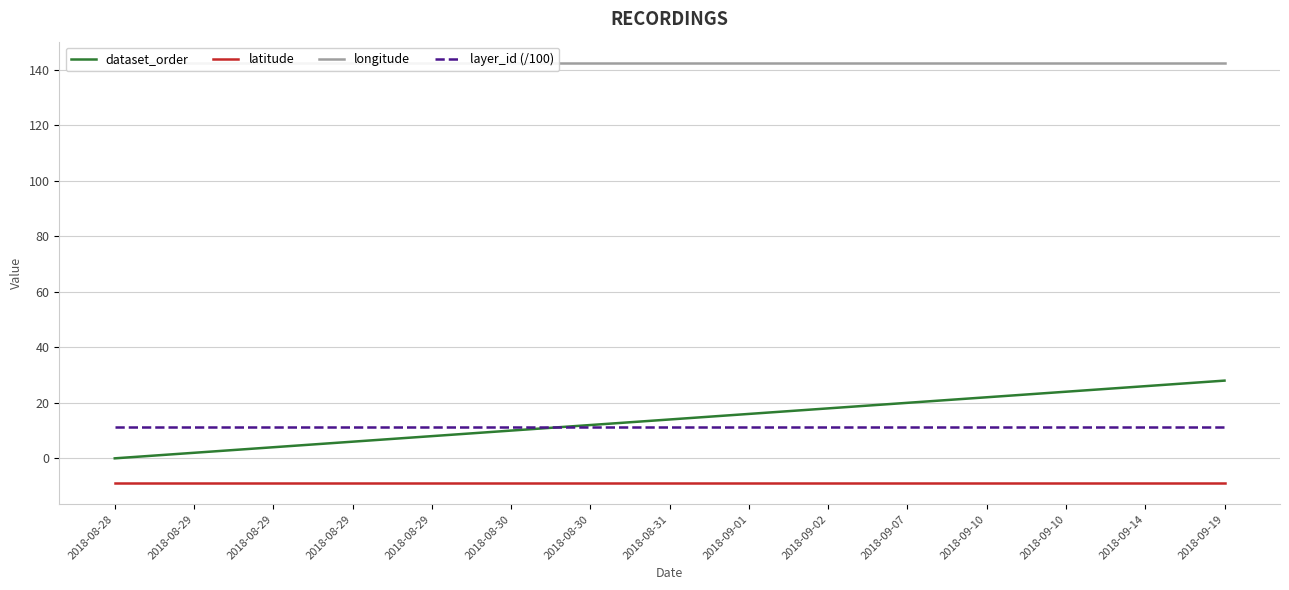

True or false: latitude and layer_id (/100) intersect in this chart.

False